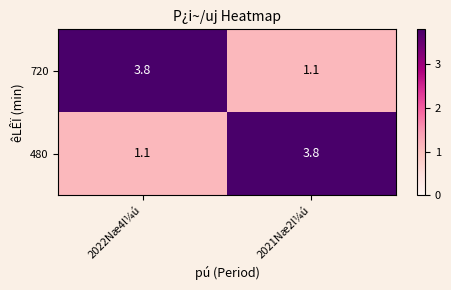

The value of 480 at 2021Næ2l¼ú is 1.7. True or false?

False